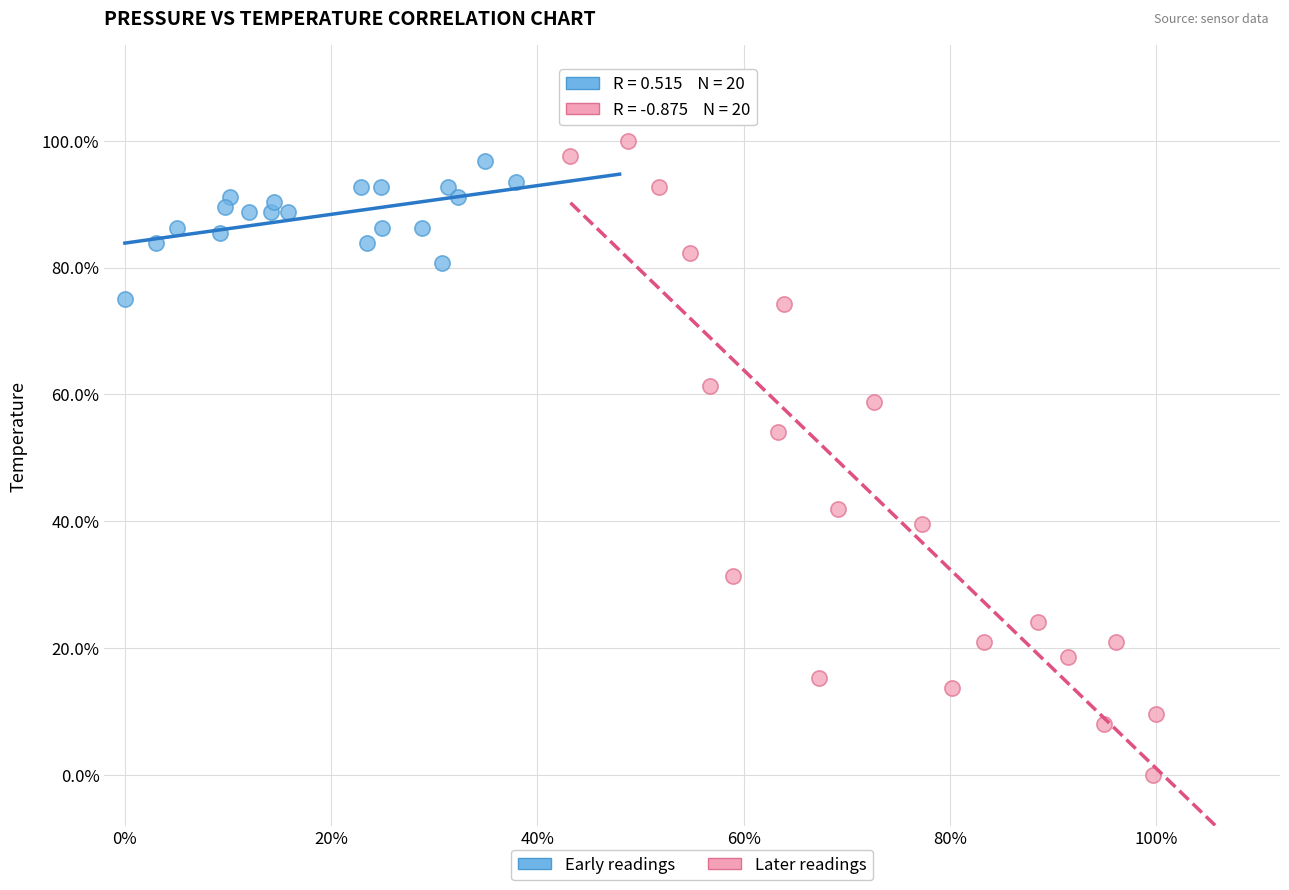

What are all the series names shown in the legend?

Early readings, Later readings